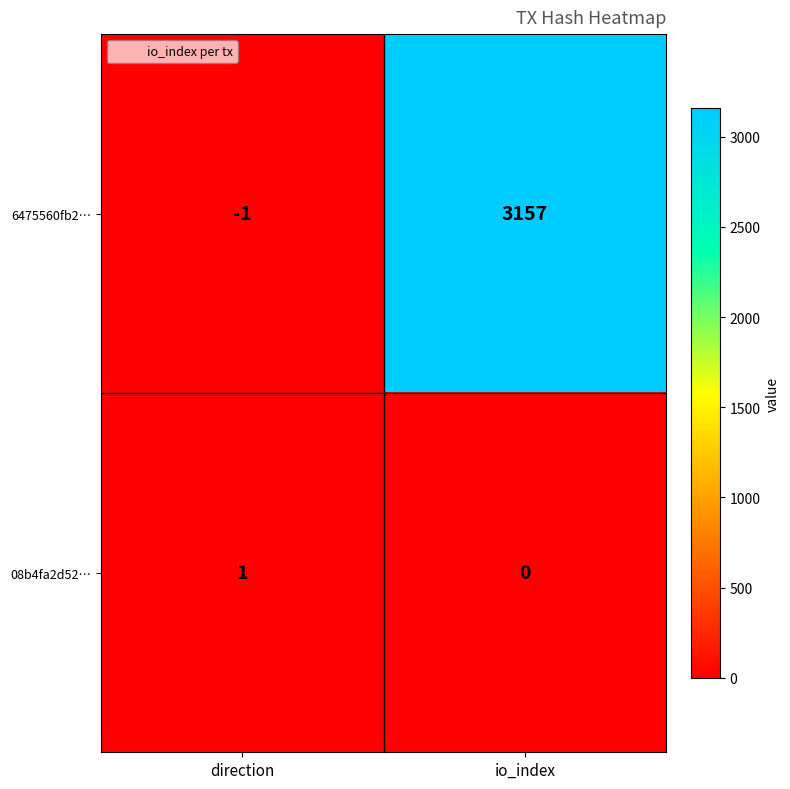

Reading left to right, extract all data points from this chart.

6475560fb2…: -1	3157
08b4fa2d52…: 1	0